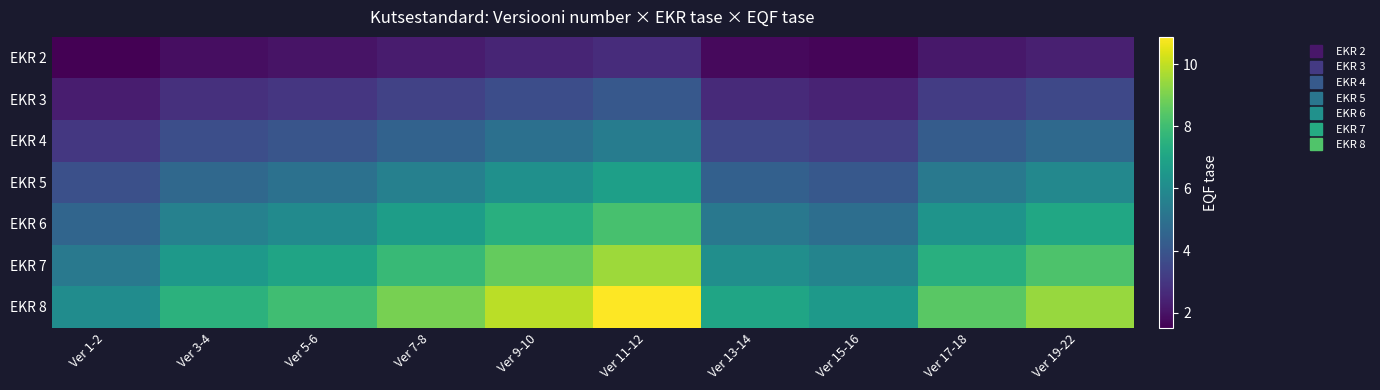

Which series has the largest range (max minus min)?

EKR 8